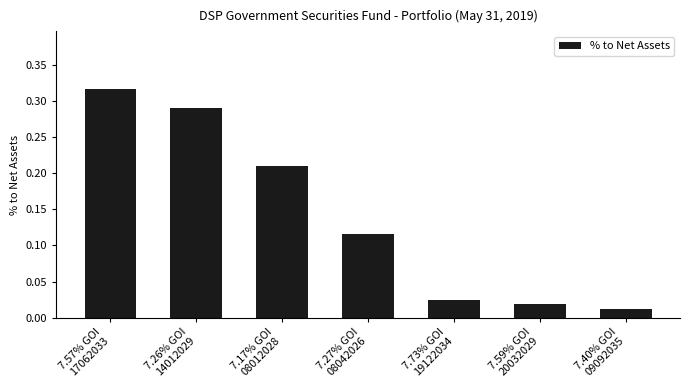

What is the sum of all values?

1.0